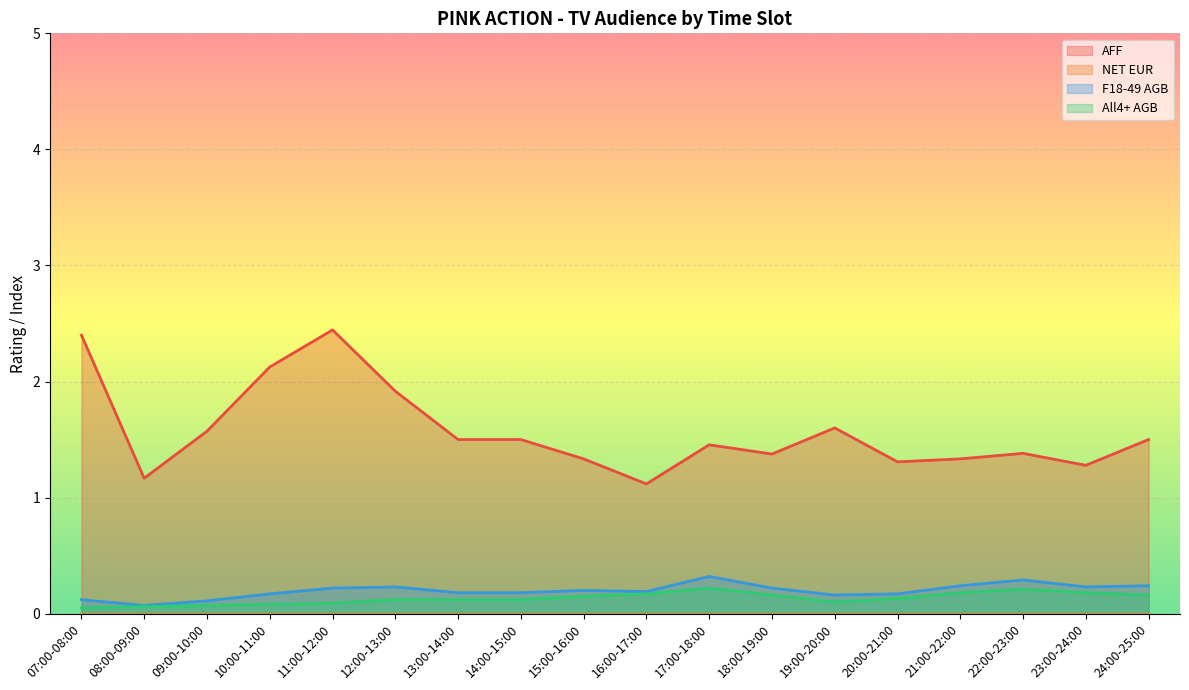

What is the difference between the AFF values at 23:00-24:00 and 11:00-12:00?

1.2